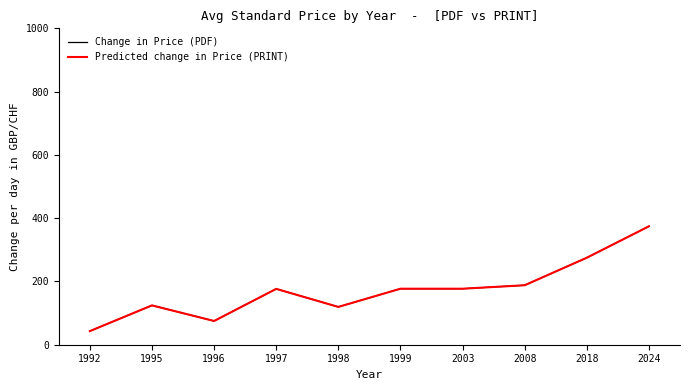

At how many categories does at least one series exceed 257?

2